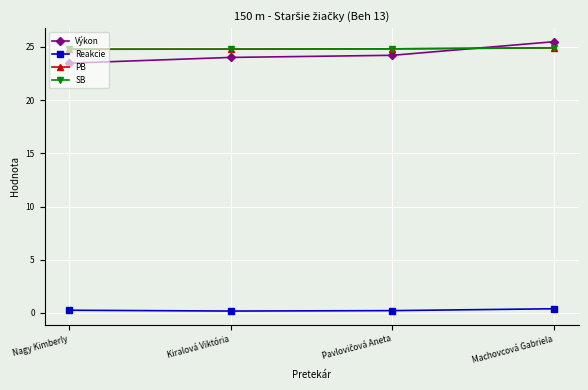

True or false: PB has more than 2 points higher than both neighbors.

False